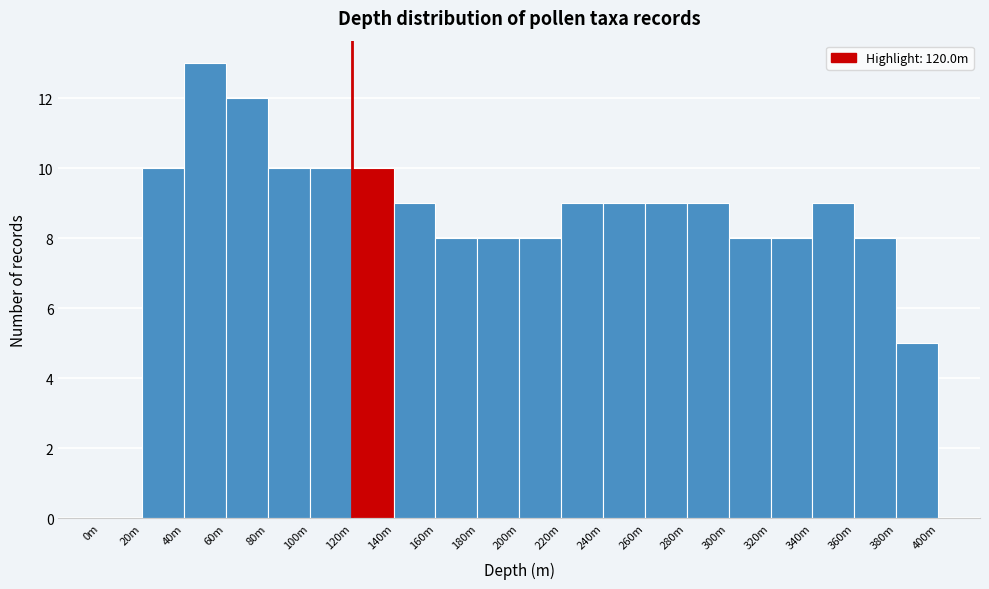

Reading left to right, transcribe all the data shown in this chart.

0m=0	20m=10	40m=13	60m=12	80m=10	100m=10	120m=10	140m=9	160m=8	180m=8	200m=8	220m=9	240m=9	260m=9	280m=9	300m=8	320m=8	340m=9	360m=8	380m=5